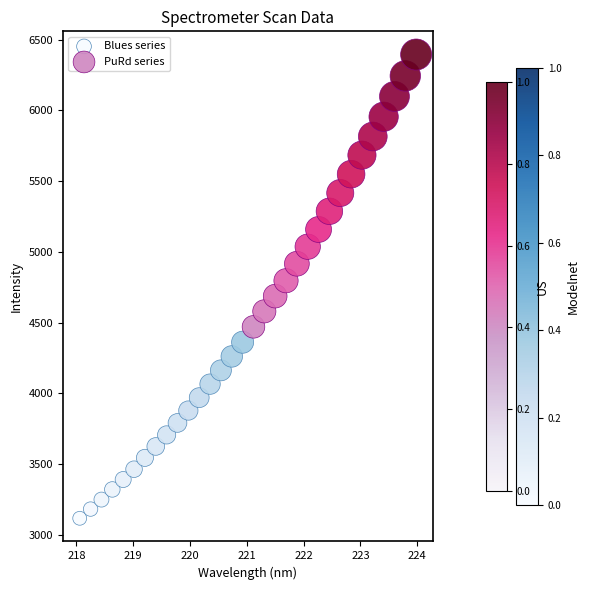

Which series reaches the minimum Y coordinate?

Blues series